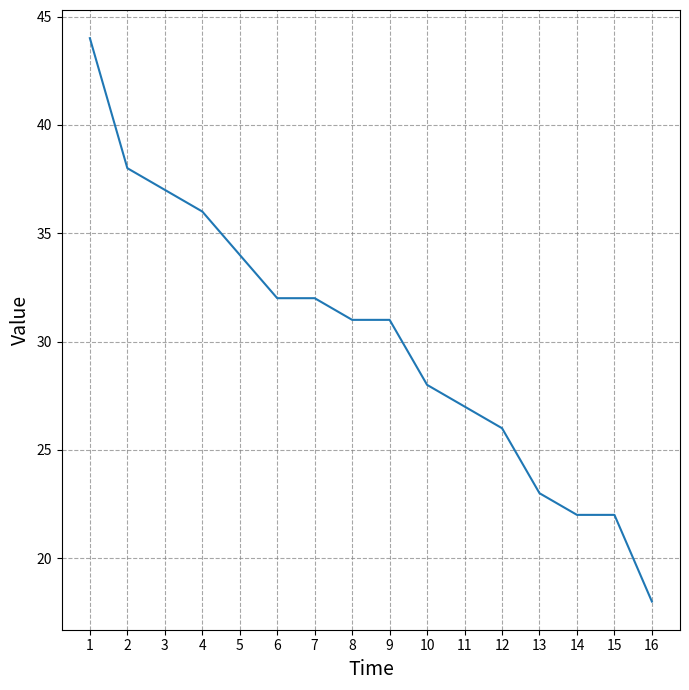

Does the chart have visible grid lines?

Yes